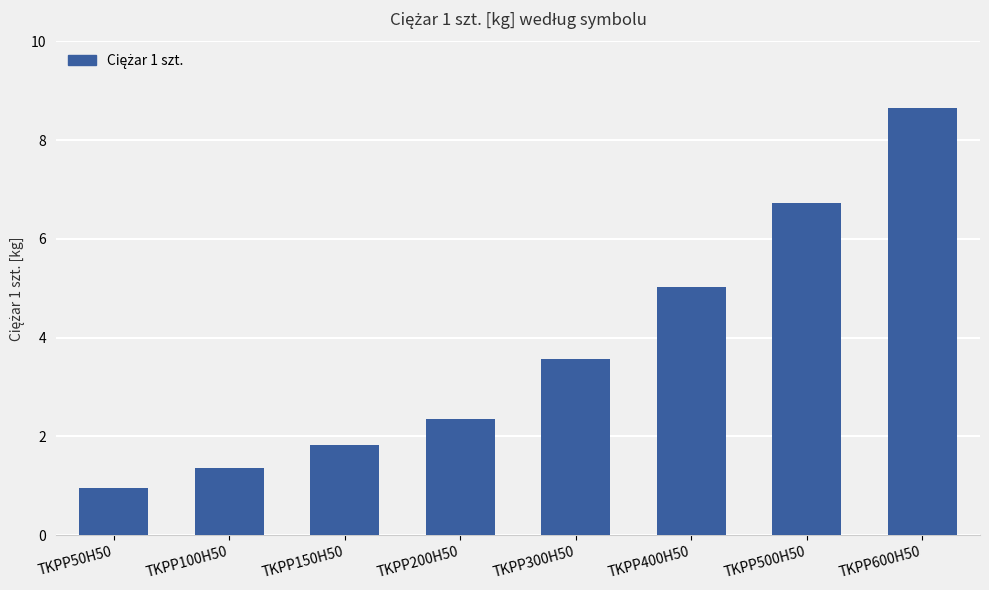

What is the difference between the second highest and minimum values?

5.8